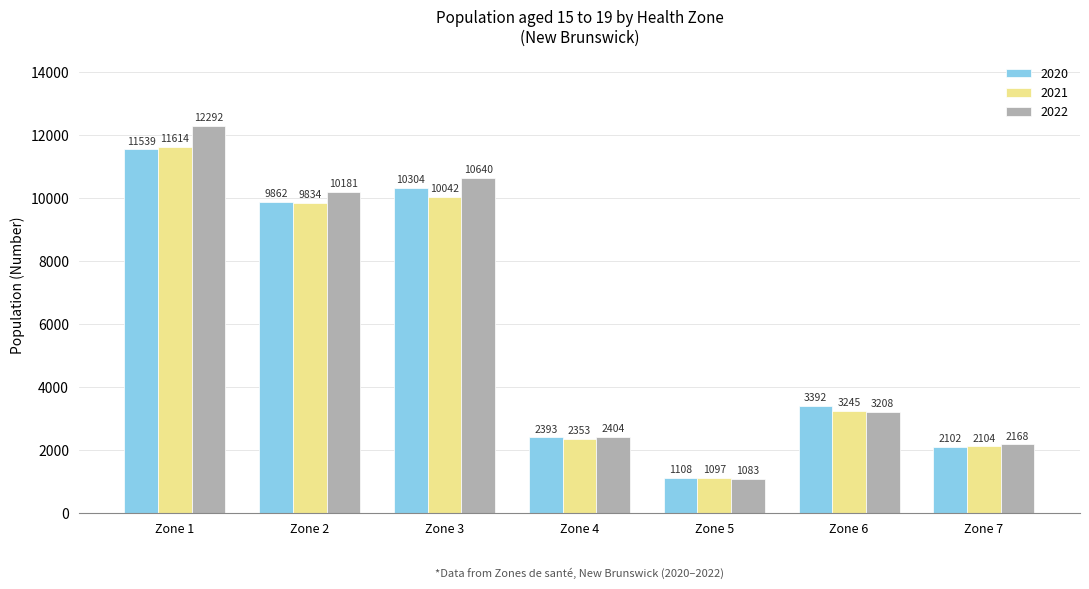

Which series changed the most between Zone 1 and Zone 7?

2022